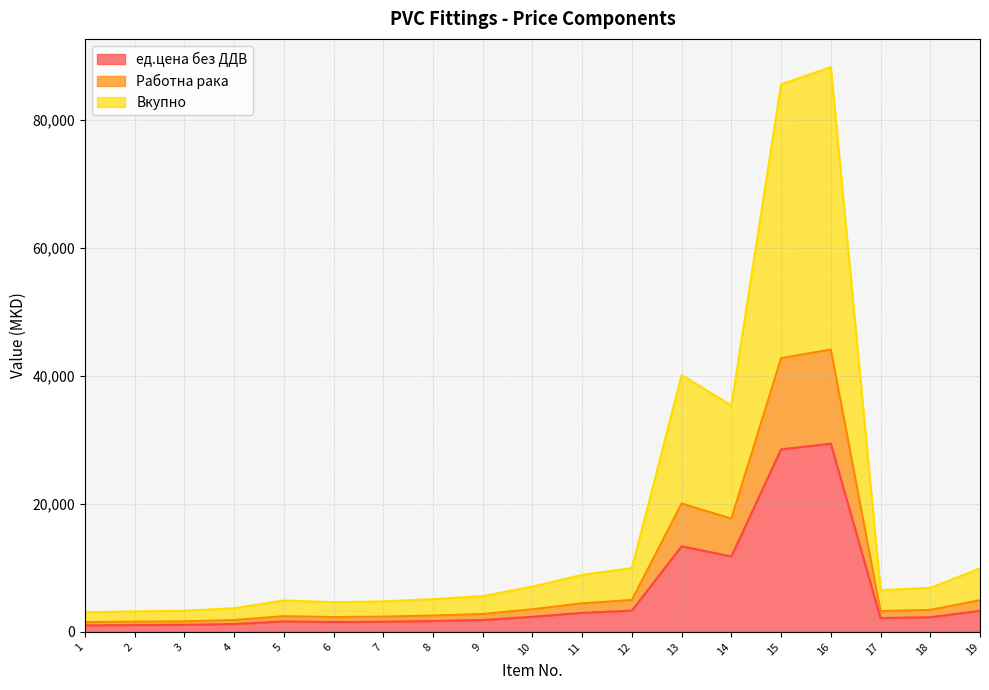

List the labels in order of Работна рака value, largest first.

16, 15, 13, 14, 12, 19, 11, 10, 18, 17, 9, 8, 5, 7, 6, 4, 3, 2, 1